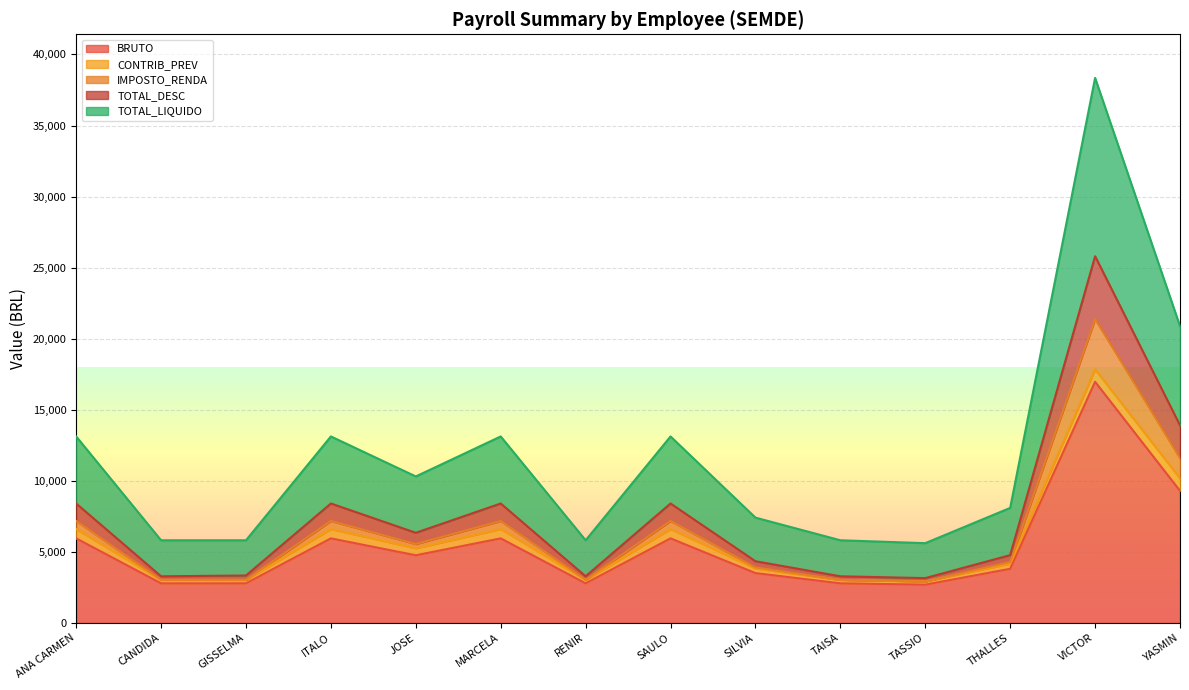

Rank the categories by TOTAL_DESC value from highest to lowest.

VICTOR, YASMIN, ANA CARMEN, ITALO, MARCELA, SAULO, JOSE, THALLES, SILVIA, GISSELMA, CANDIDA, RENIR, TAISA, TASSIO